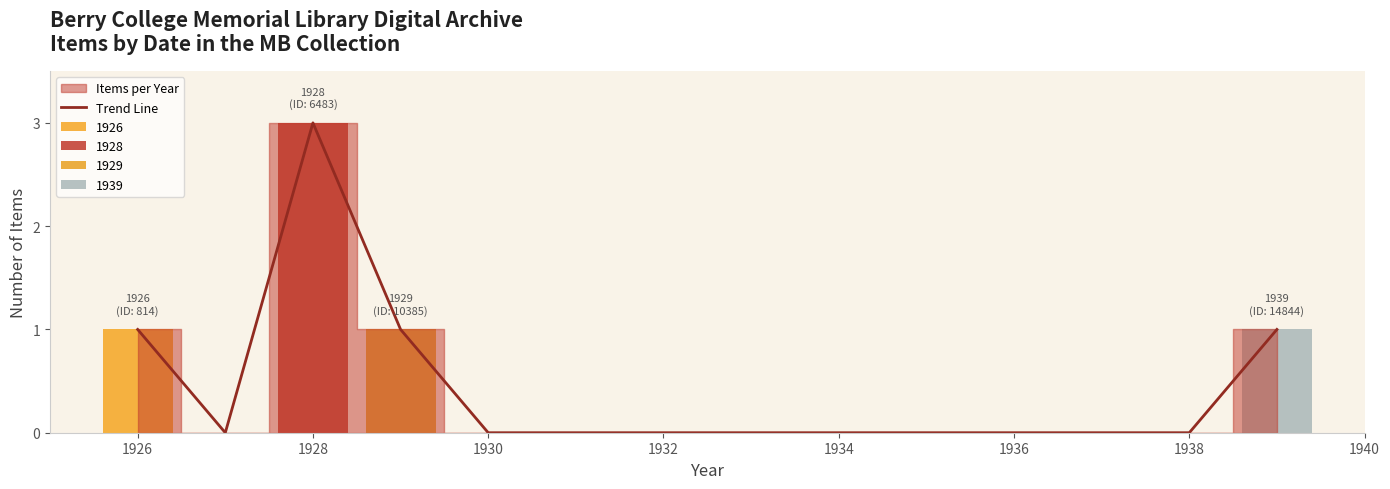

At which category does the chart reach its peak across all series?

1928